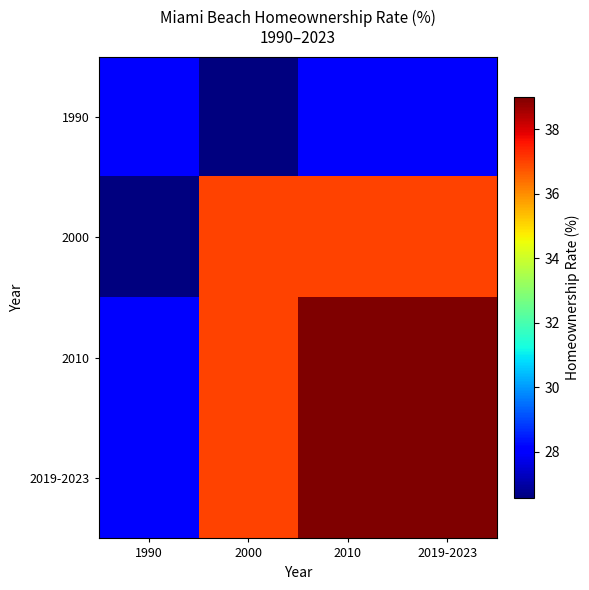

Reading left to right, transcribe all the data shown in this chart.

1990: 1990=28.0	2000=26.6	2010=28.0	2019-2023=28.0
2000: 1990=26.6	2000=37.0	2010=37.0	2019-2023=37.0
2010: 1990=28.0	2000=37.0	2010=39.0	2019-2023=39.0
2019-2023: 1990=28.0	2000=37.0	2010=39.0	2019-2023=39.0